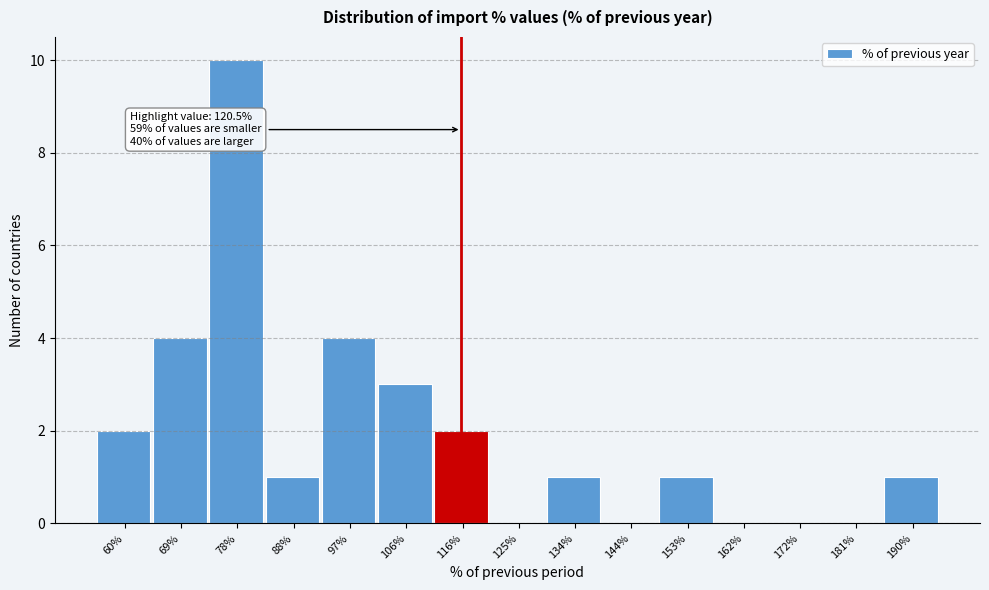

Reading left to right, list all the values displayed in this chart.

60%=2	69%=4	78%=10	88%=1	97%=4	106%=3	116%=2	125%=0	134%=1	144%=0	153%=1	162%=0	172%=0	181%=0	190%=1